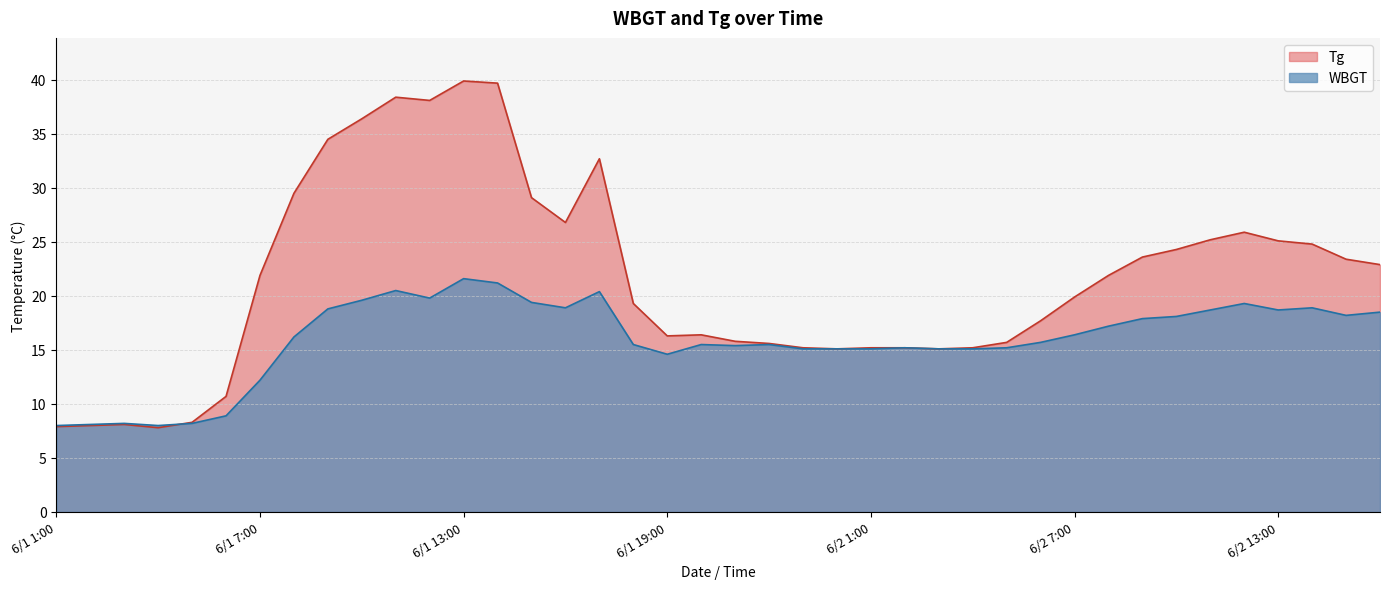

What is the minimum value for WBGT?

8.0